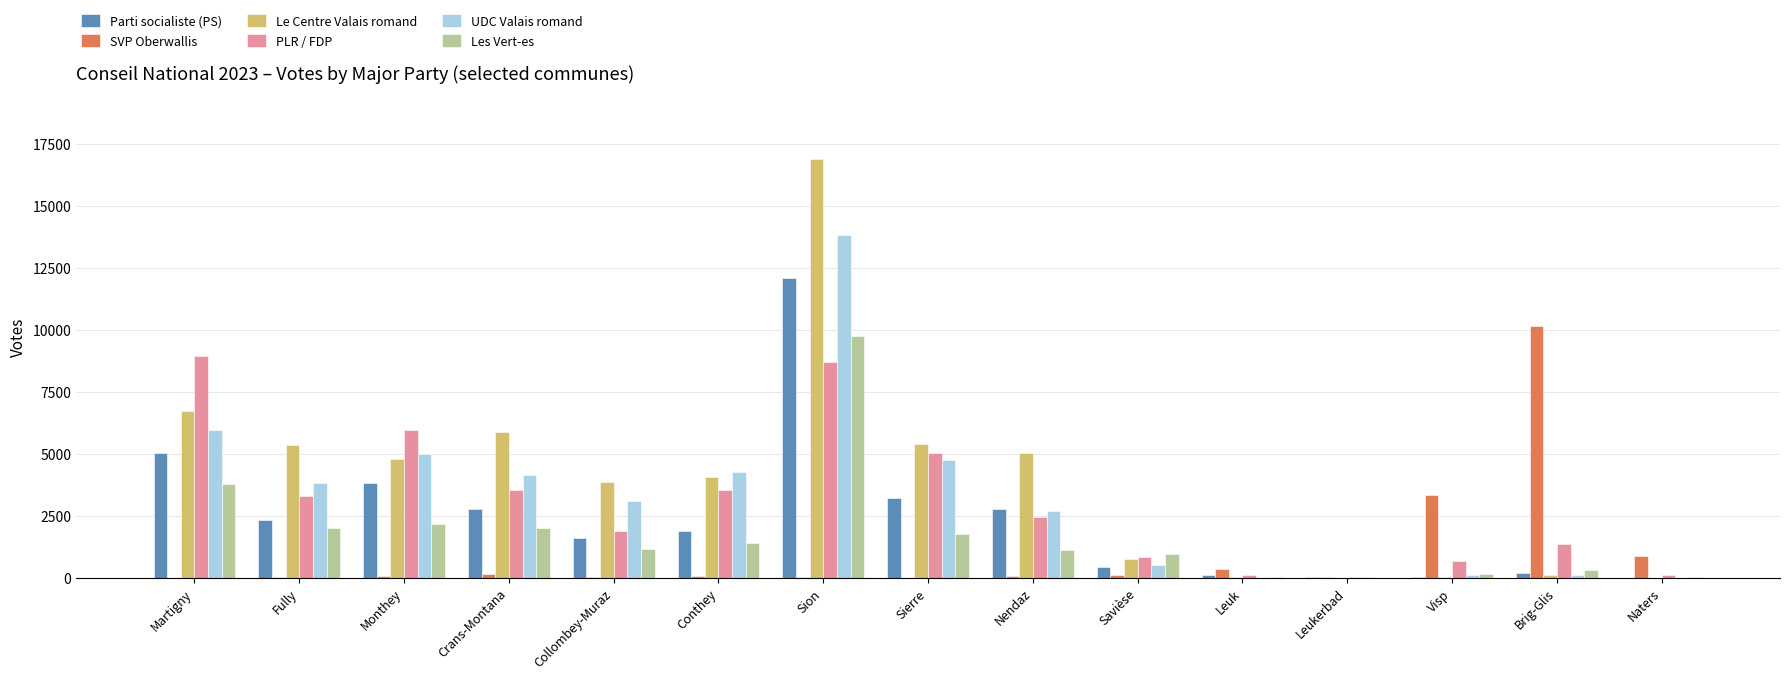

Count the number of categories in the chart.

15